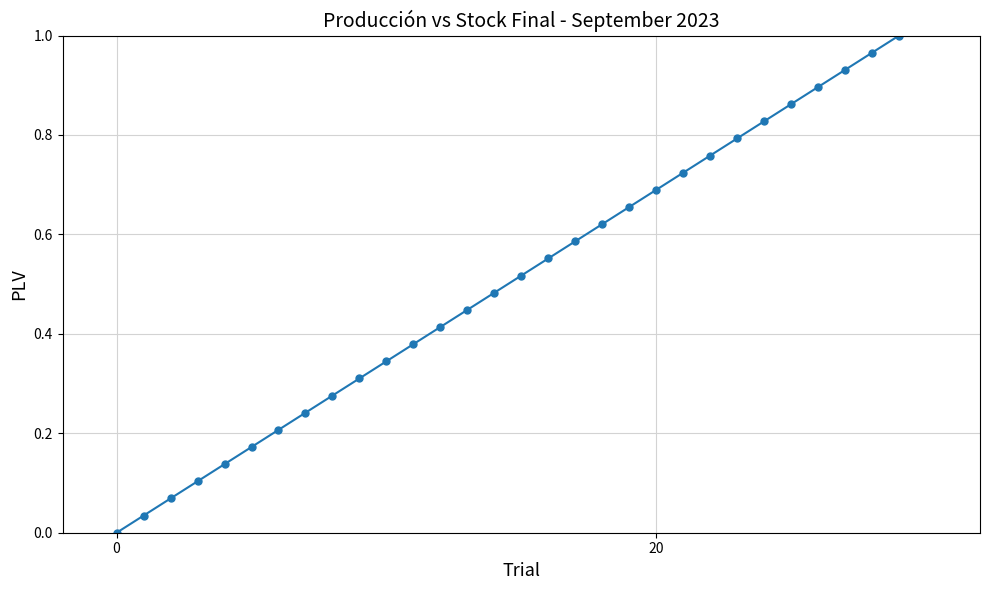

True or false: there are more than 2 points higher than both neighbors.

False